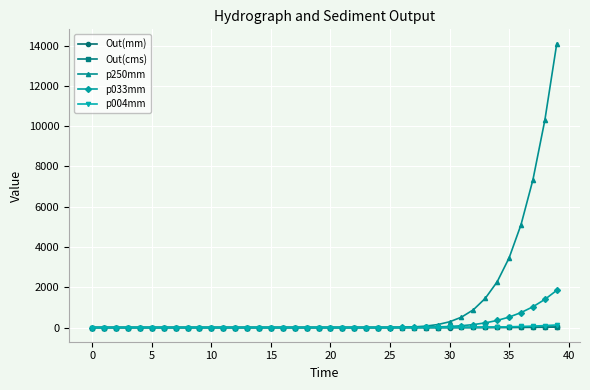

Which series has the widest spread of values?

p250mm